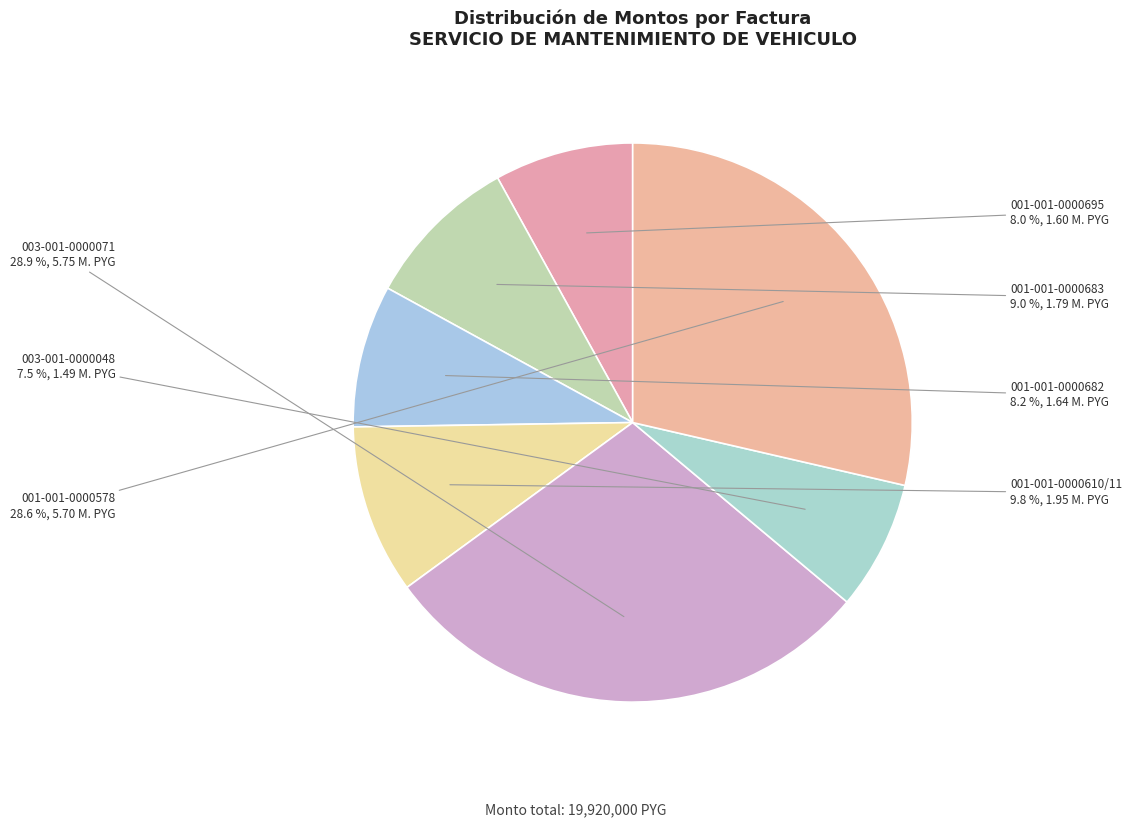

How many segments does this pie chart have?

7